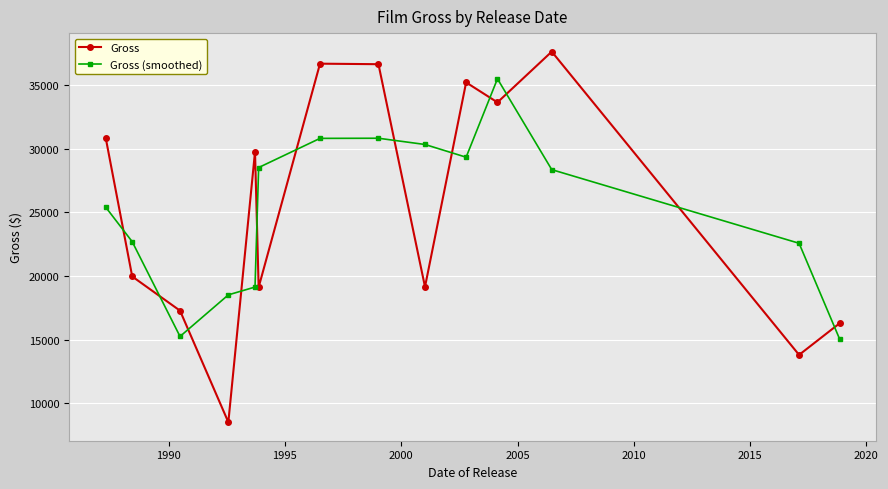

Rank the series by their maximum value, from highest to lowest.

Gross, Gross (smoothed)